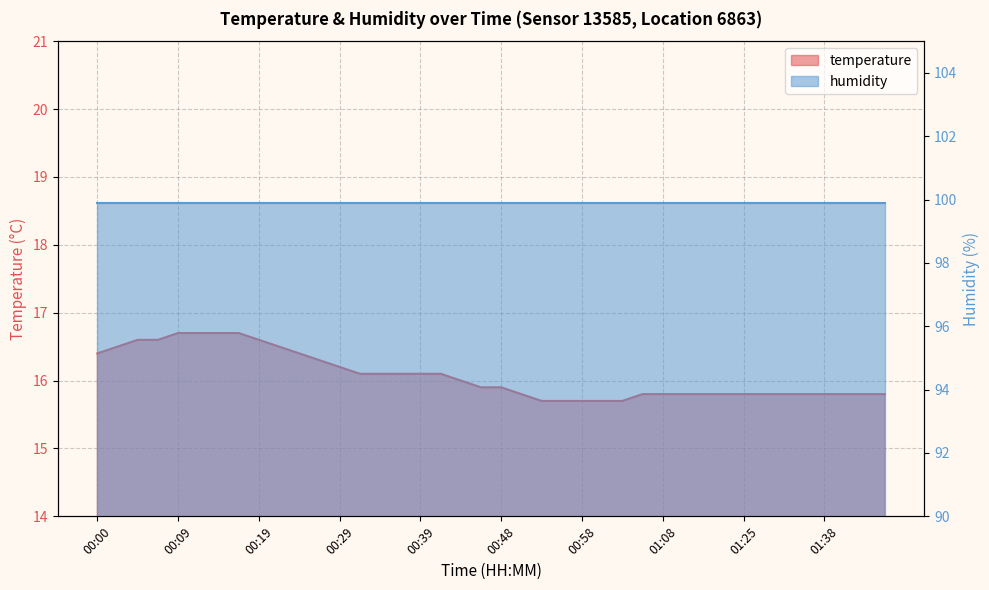

Reading right to left, extract all data points from this chart.

01:48=15.8	01:43=15.8	01:40=15.8	01:38=15.8	01:35=15.8	01:33=15.8	01:30=15.8	01:25=15.8	01:16=15.8	01:14=15.8	01:11=15.8	01:08=15.8	01:06=15.8	01:03=15.7	01:01=15.7	00:58=15.7	00:56=15.7	00:53=15.7	00:51=15.8	00:48=15.9	00:46=15.9	00:44=16.0	00:41=16.1	00:39=16.1	00:36=16.1	00:34=16.1	00:31=16.1	00:29=16.2	00:26=16.3	00:24=16.4	00:22=16.5	00:19=16.6	00:17=16.7	00:14=16.7	00:12=16.7	00:09=16.7	00:07=16.6	00:04=16.6	00:02=16.5	00:00=16.4